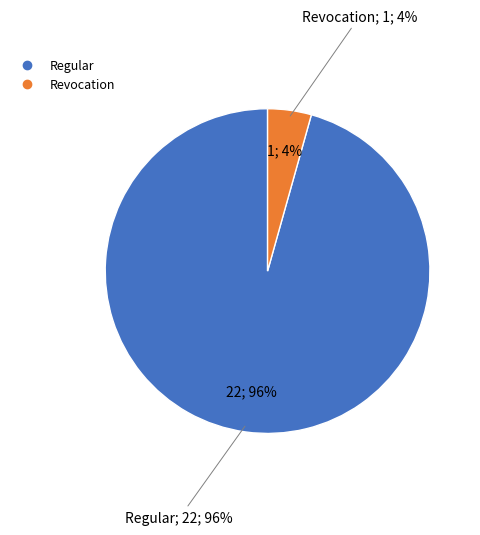

The Regular slice represents 99% of the pie. True or false?

False